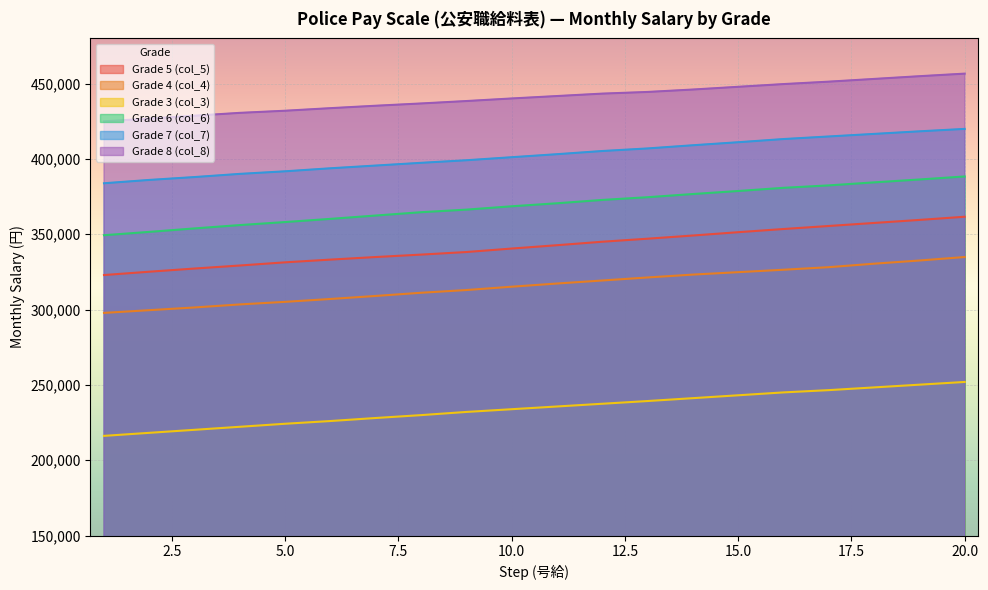

True or false: Grade 5 (col_5) has more than 1 interior local peaks.

False